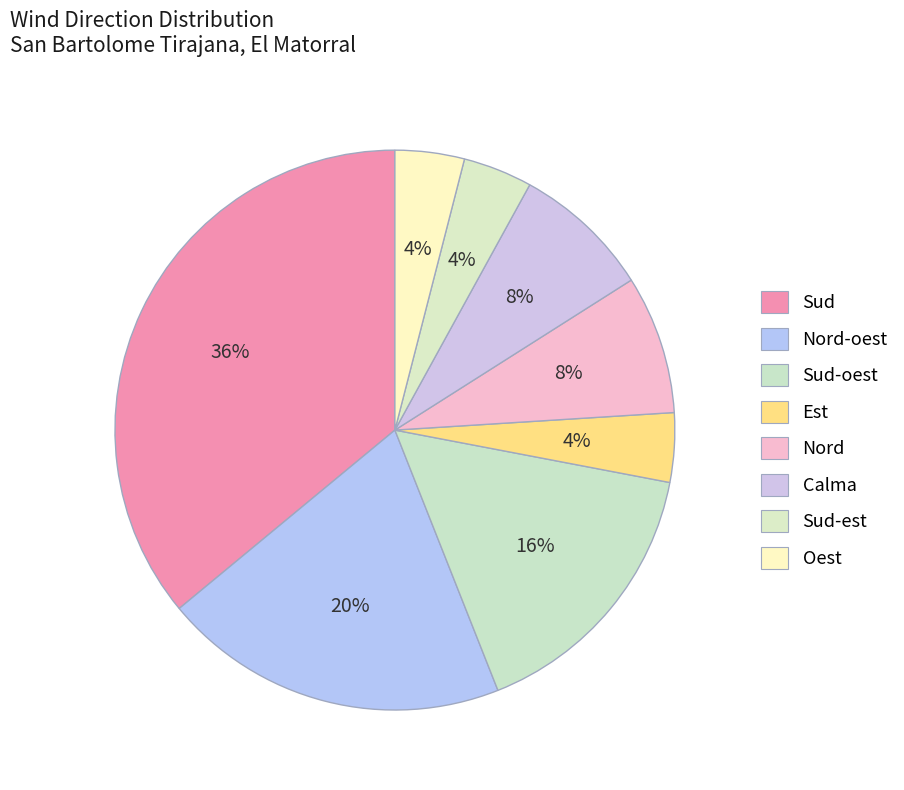

What percentage is NOT represented by Calma?

92.0%